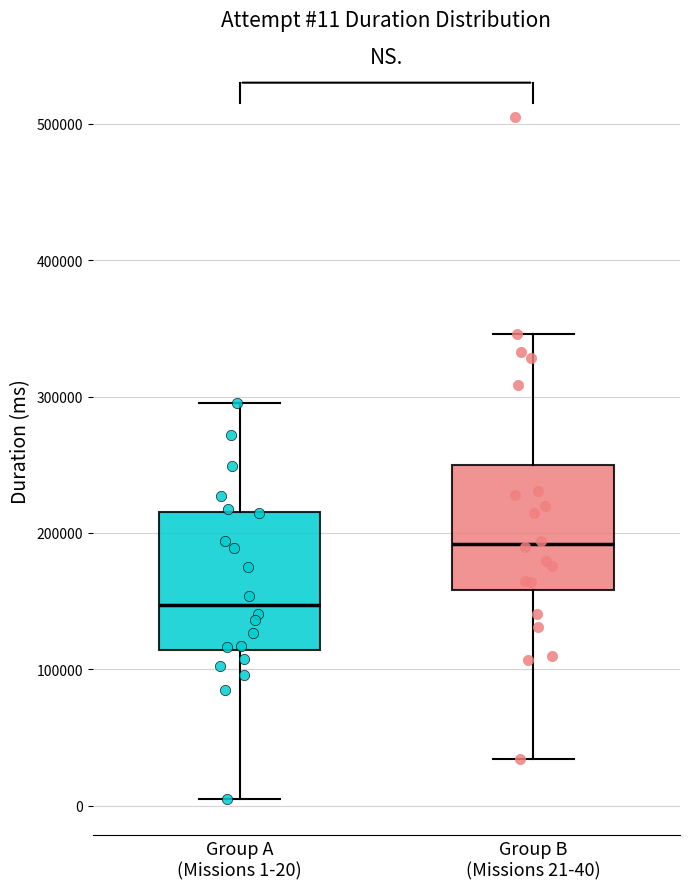

Which box has the lowest median line?

Group A (Missions 1-20)